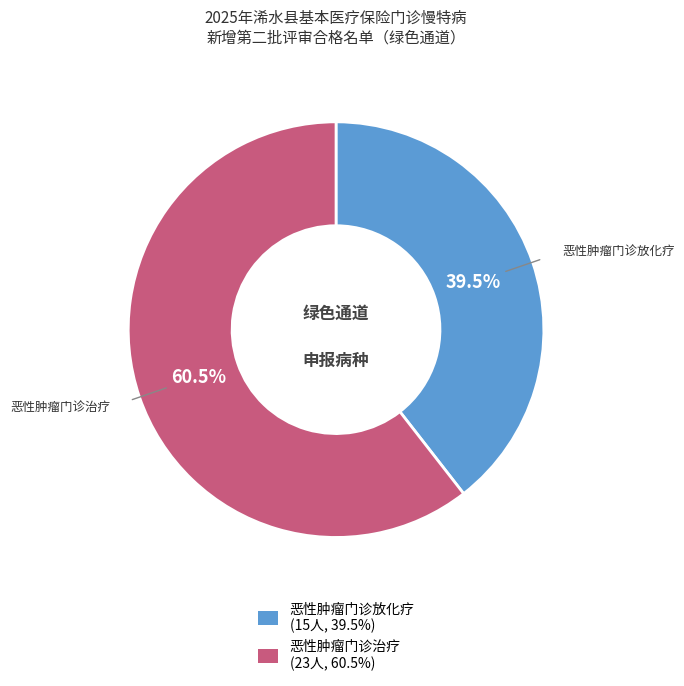

Rank the categories by value from highest to lowest.

恶性肿瘤门诊治疗, 恶性肿瘤门诊放化疗